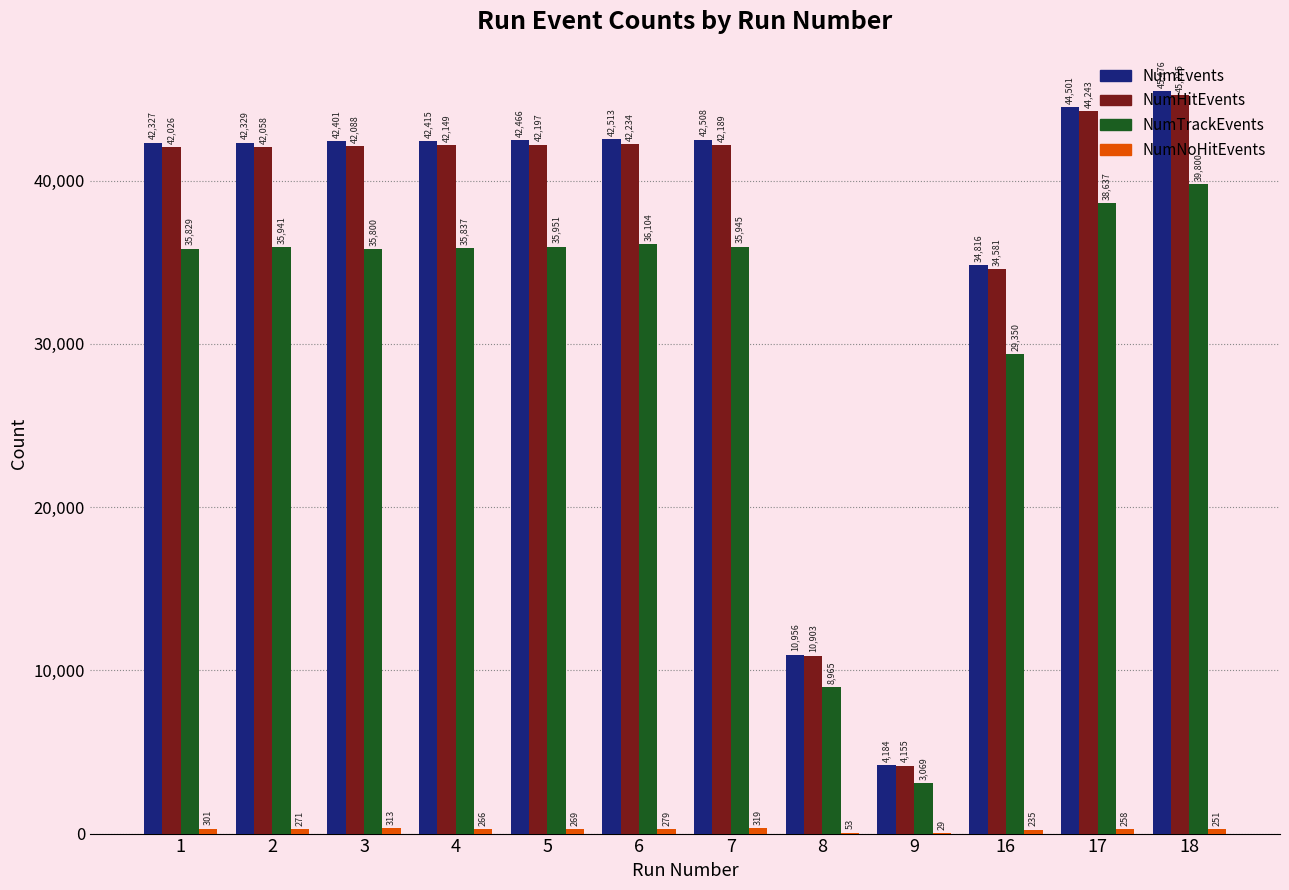

What is the greatest value displayed?

45476